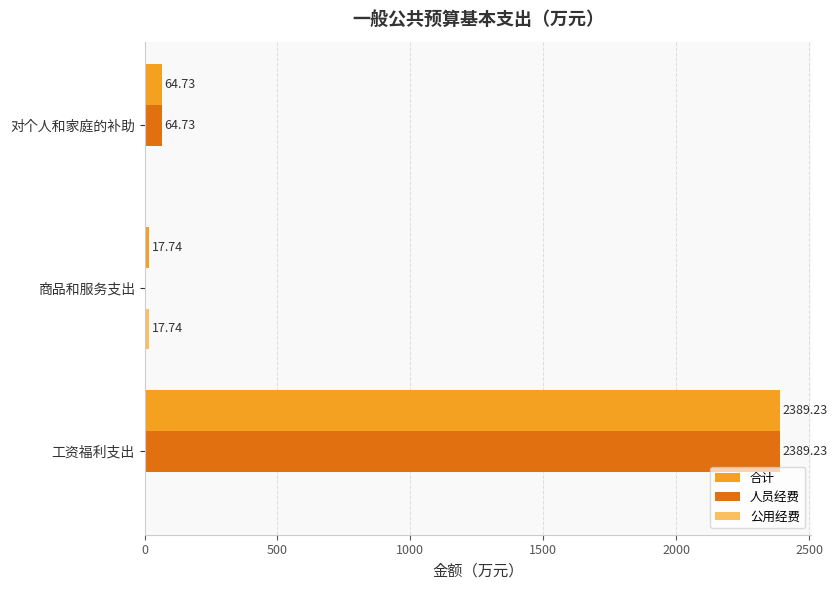

Which series has the largest total across all categories?

合计